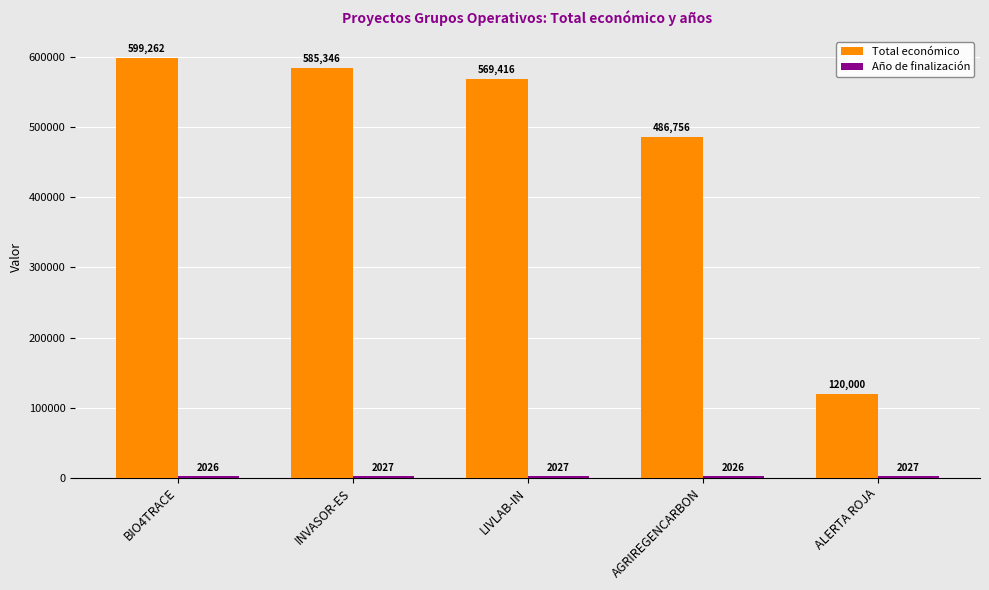

True or false: Total económico has a value of 249779 at INVASOR-ES.

False